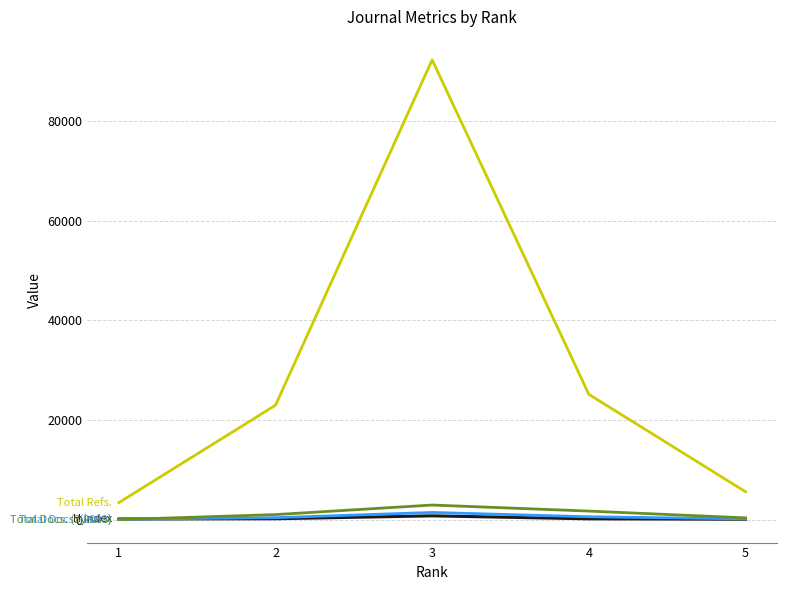

At which category is the sum across all series the highest?

3